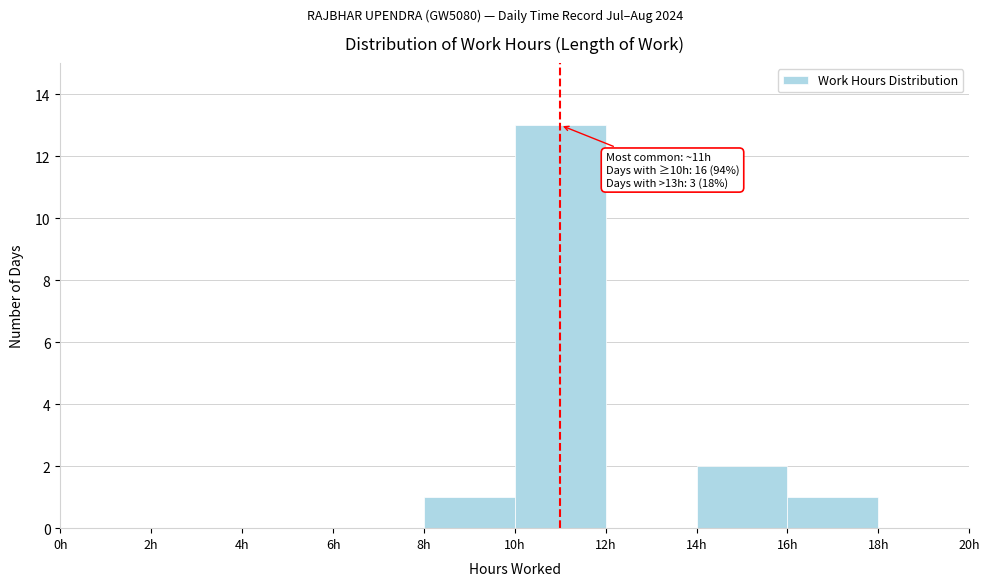

Which range on the x-axis has the tallest bar?

10 to 12